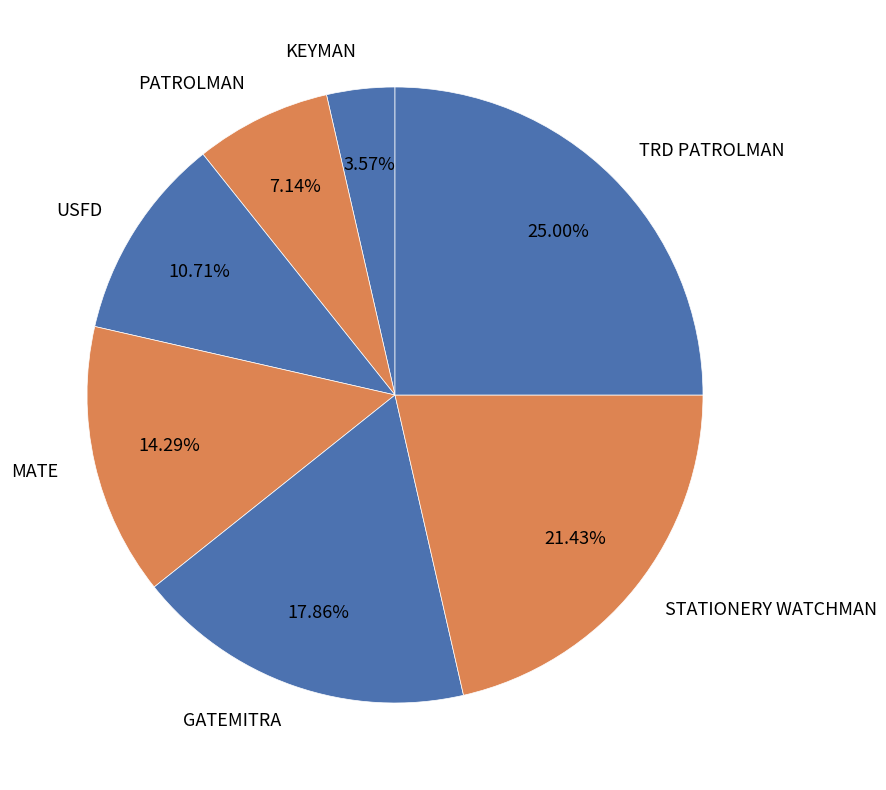

What portion of the pie excludes MATE?

85.7%